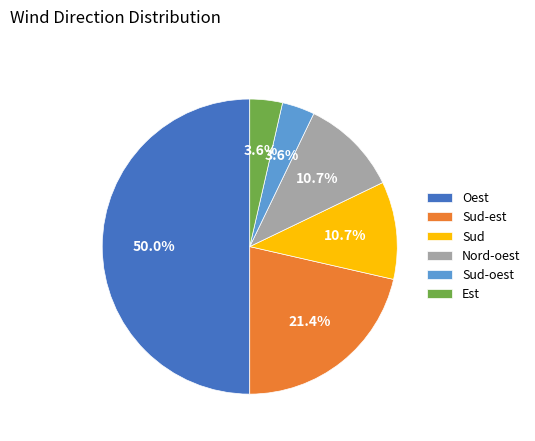

What percentage is the Nord-oest slice, to the nearest percent?

11%